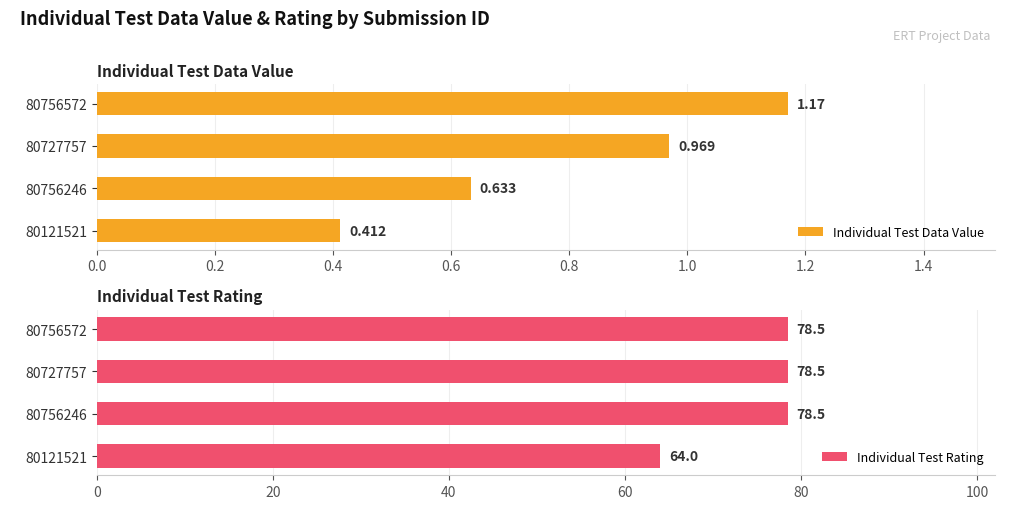

The Individual Test Rating series shows 138.2 at 80756246. True or false?

False